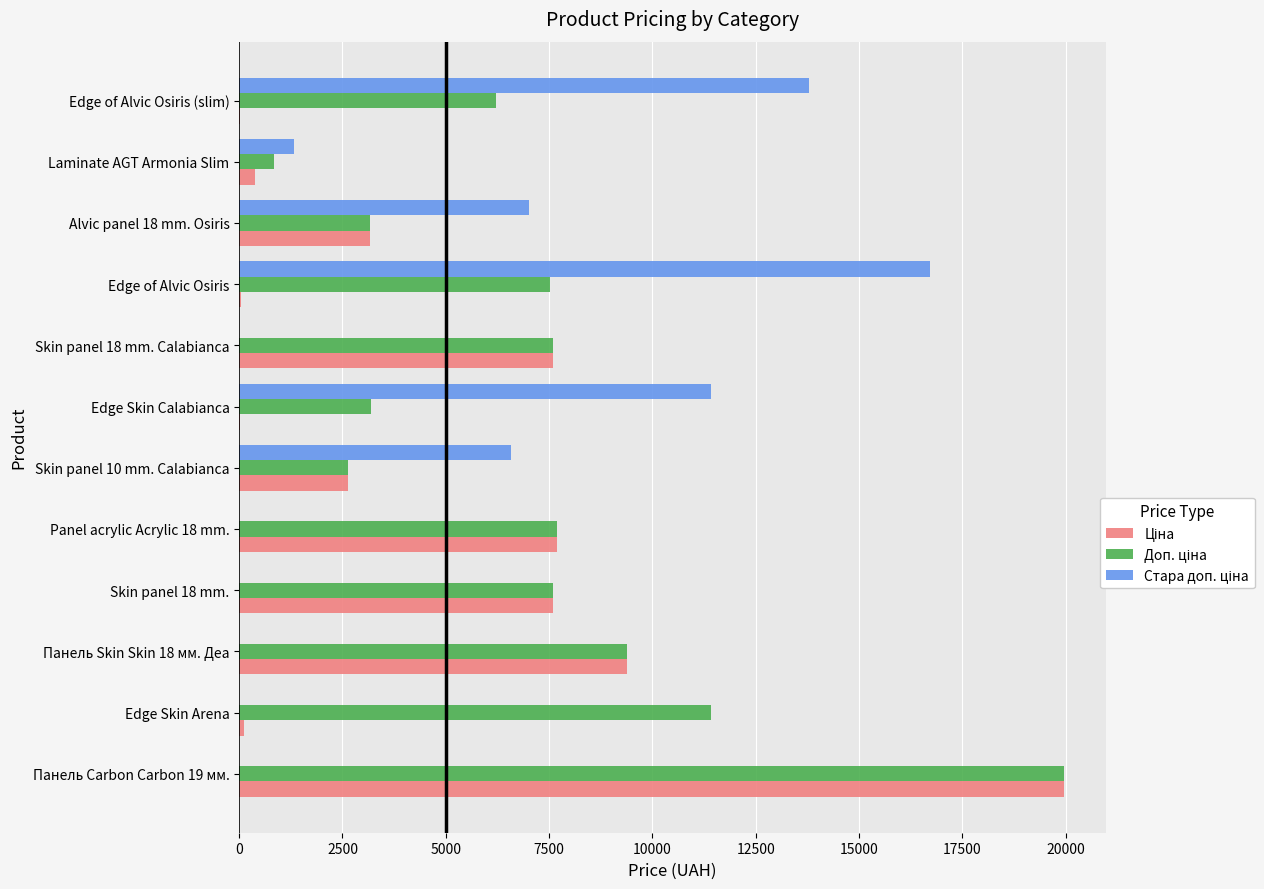

What is the greatest value displayed?

19964.2